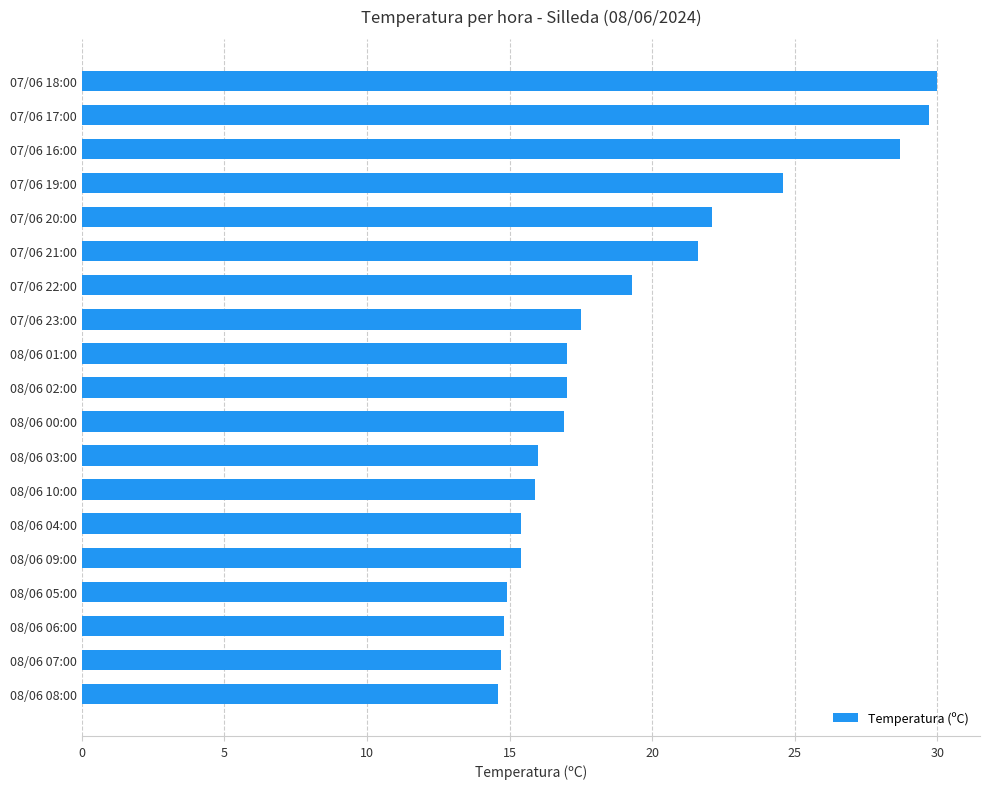

What is the greatest value displayed?

30.0